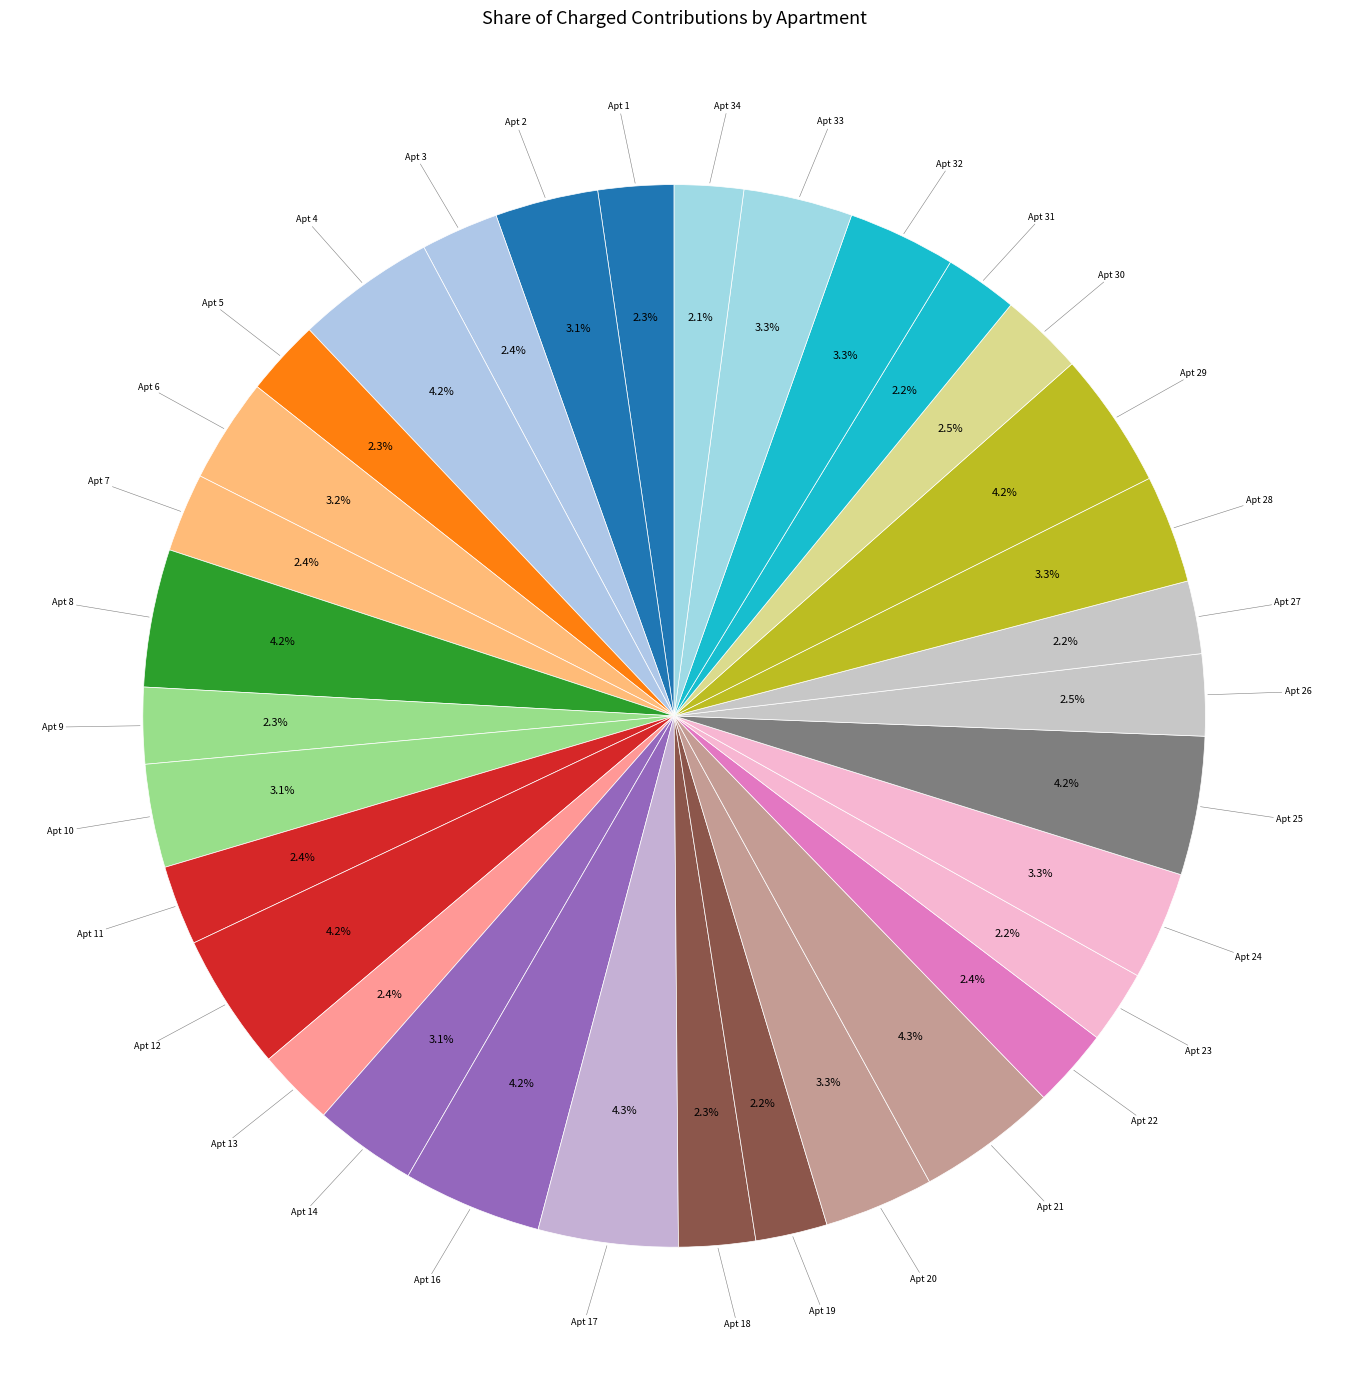

Between Apt 25 and Apt 2, which is larger?

Apt 25